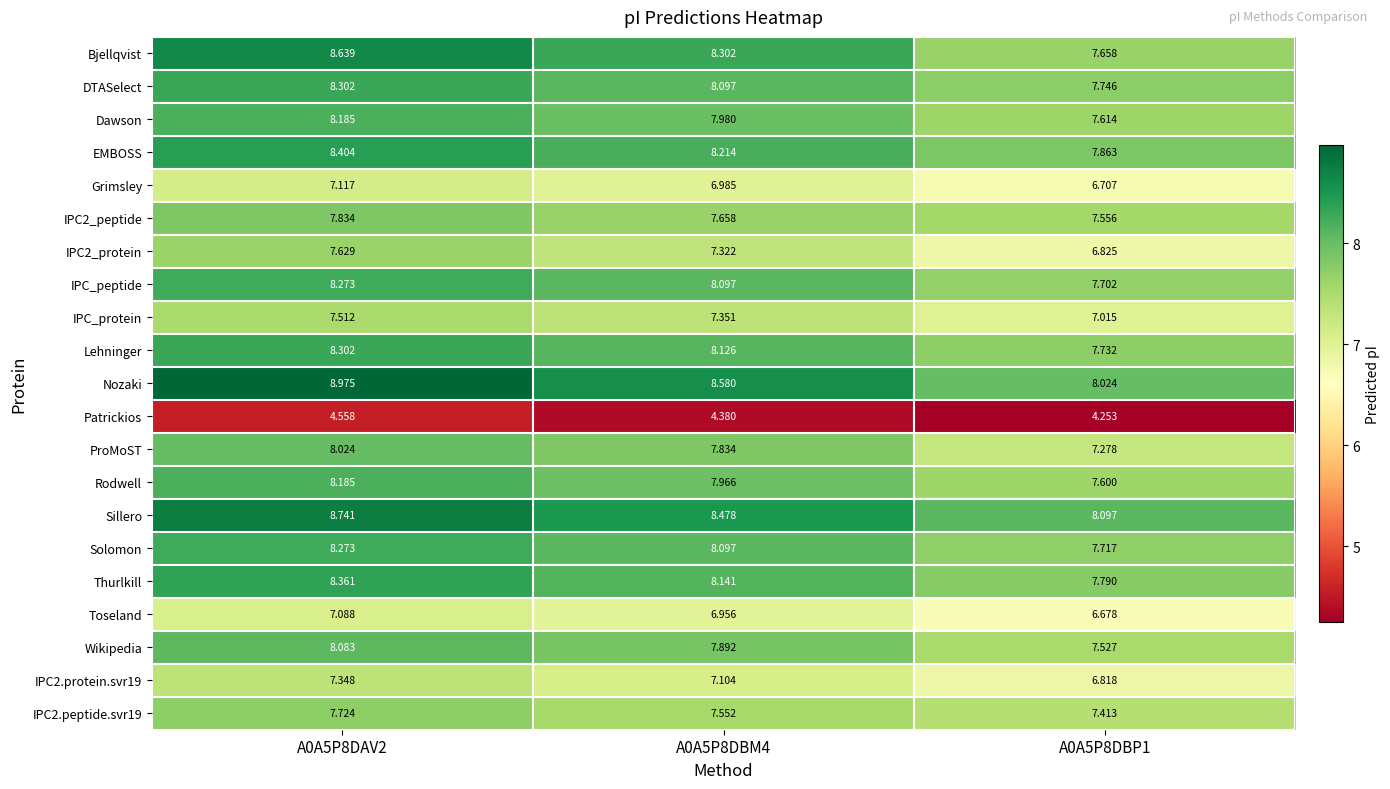

Which series has the widest spread of values?

Bjellqvist